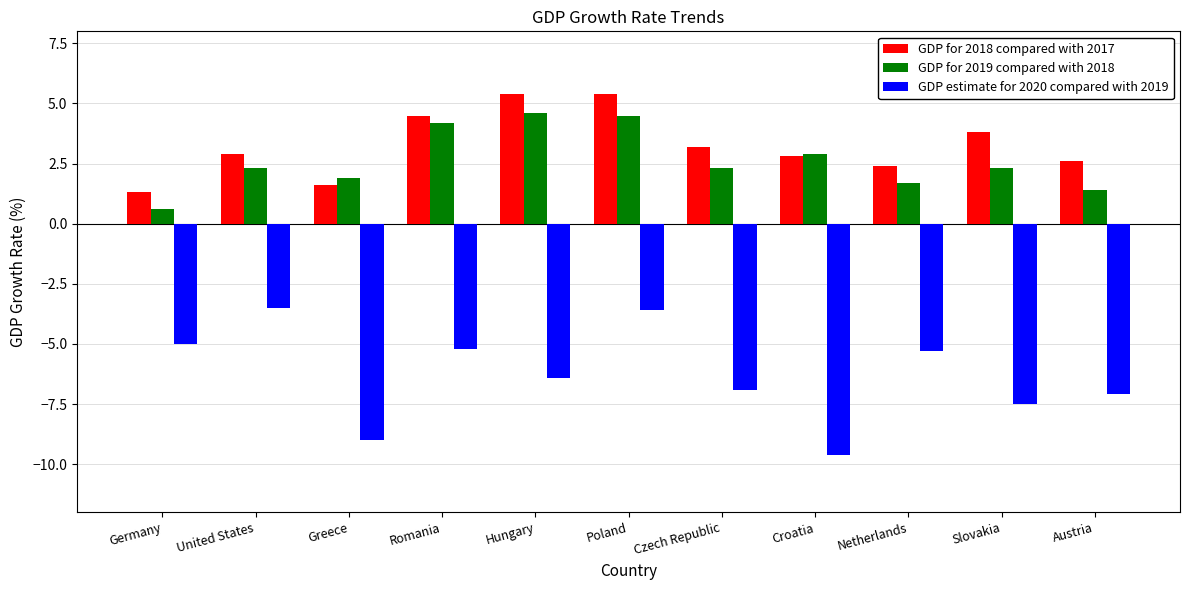

Read the GDP for 2019 compared with 2018 value at Austria.

1.4